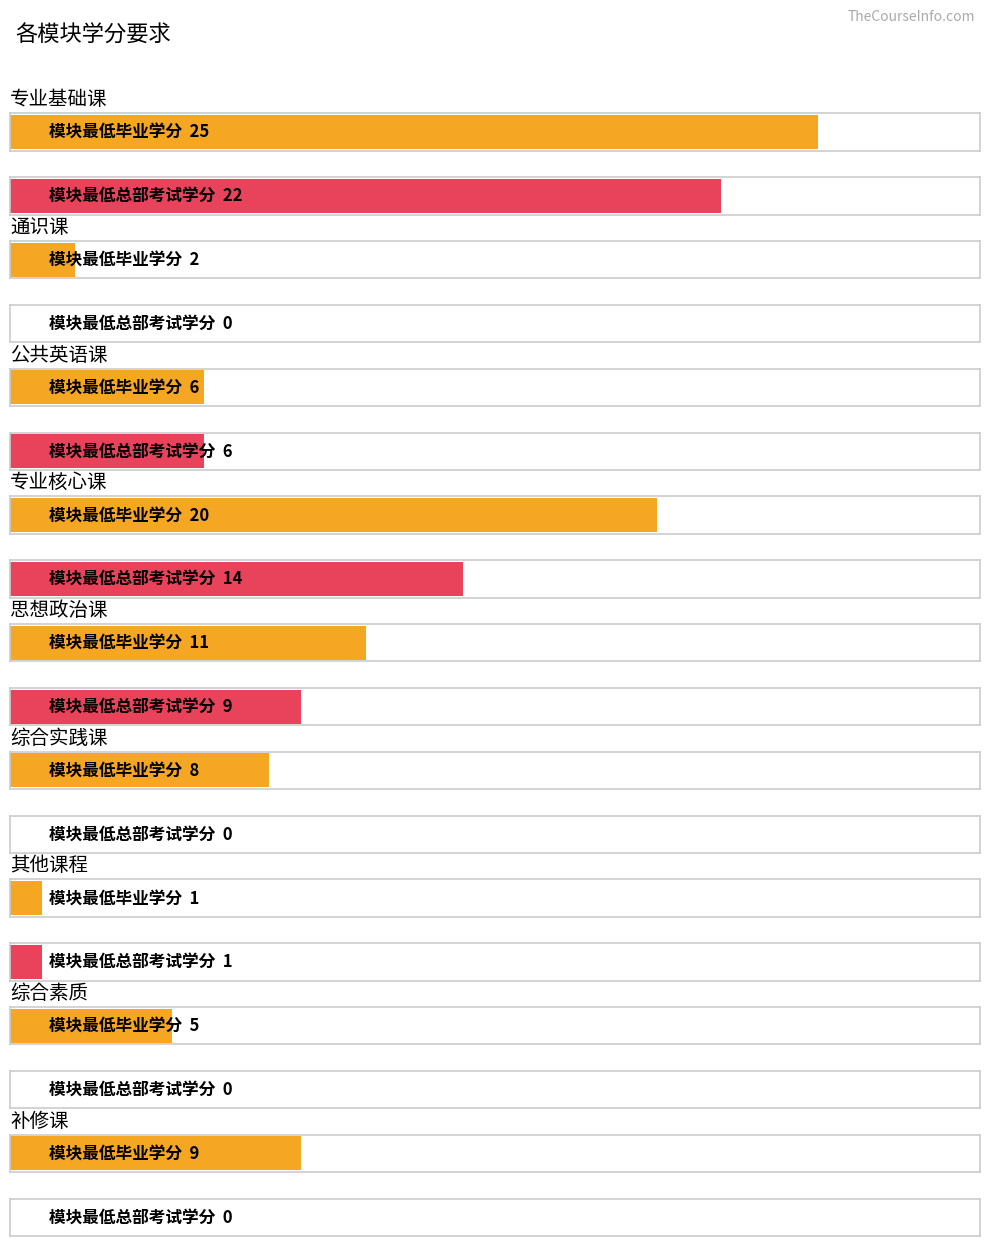

What is the difference between the highest and lowest values at 综合素质?

5